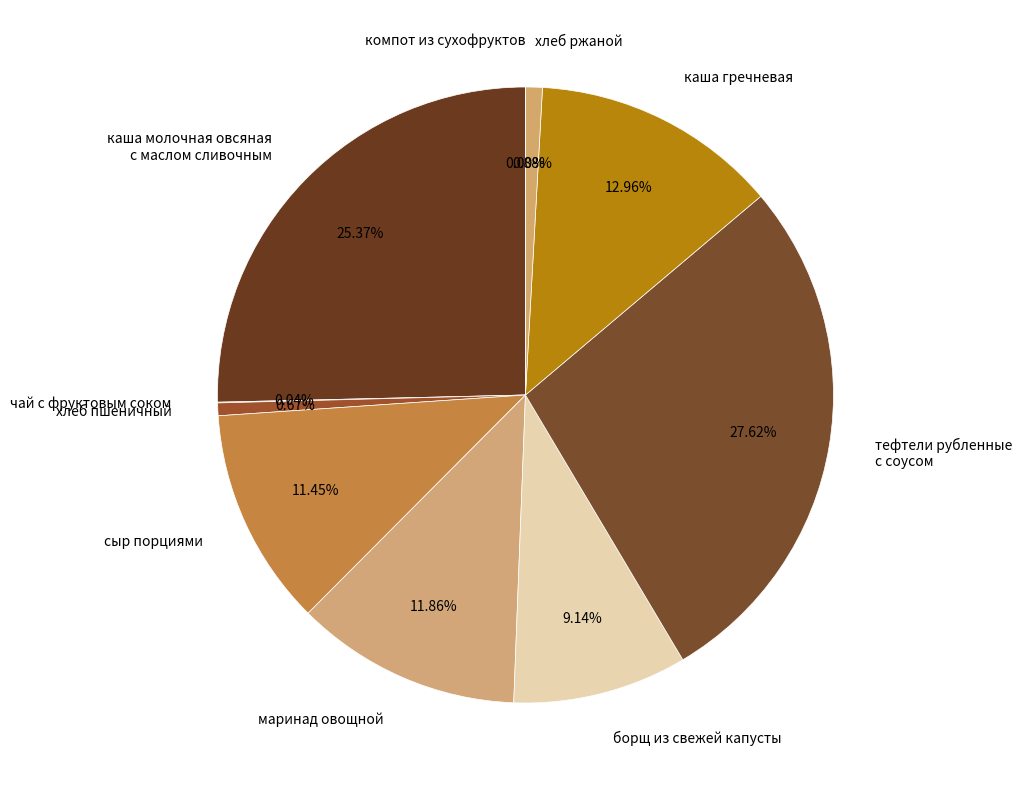

To the nearest percent, what percentage of the pie is маринад овощной?

12%